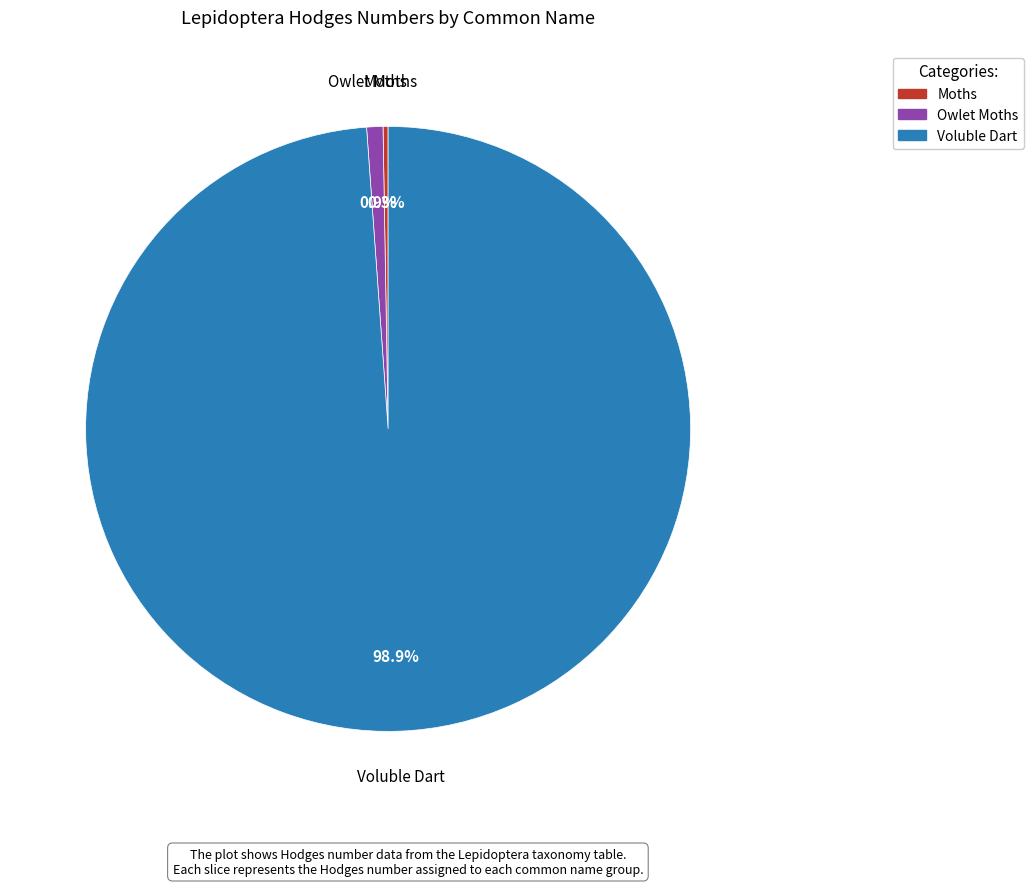

Which category has the biggest portion of the pie?

Voluble Dart